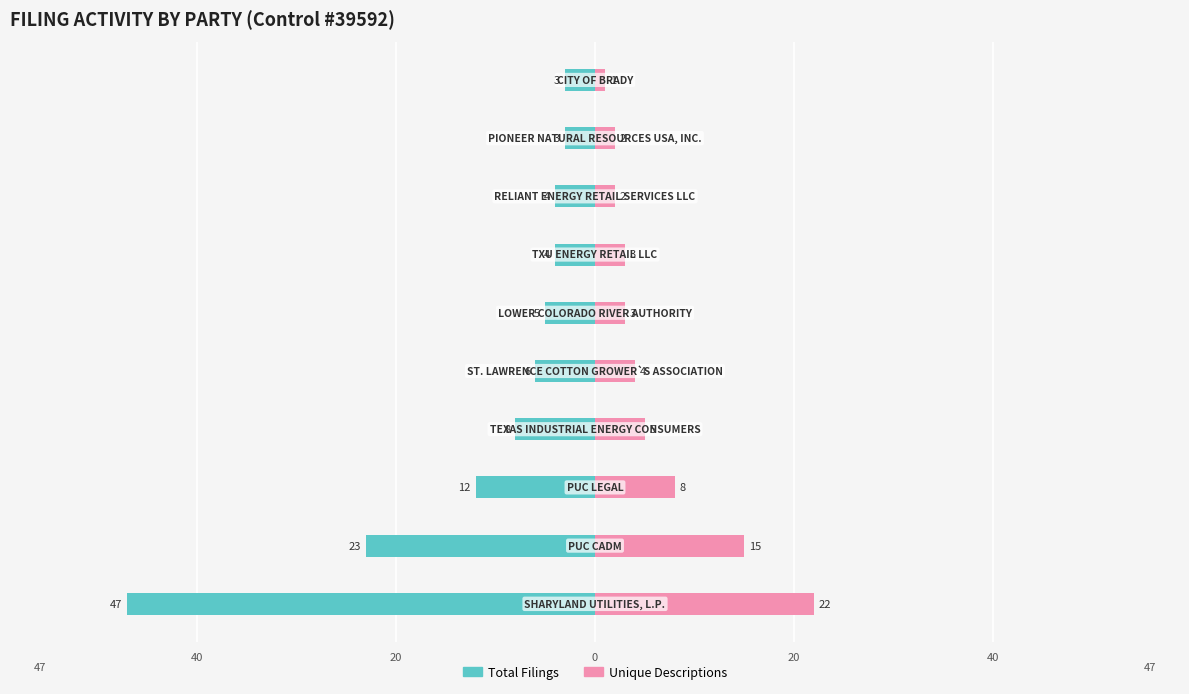

What are all the series names shown in the legend?

Total Filings, Unique Descriptions